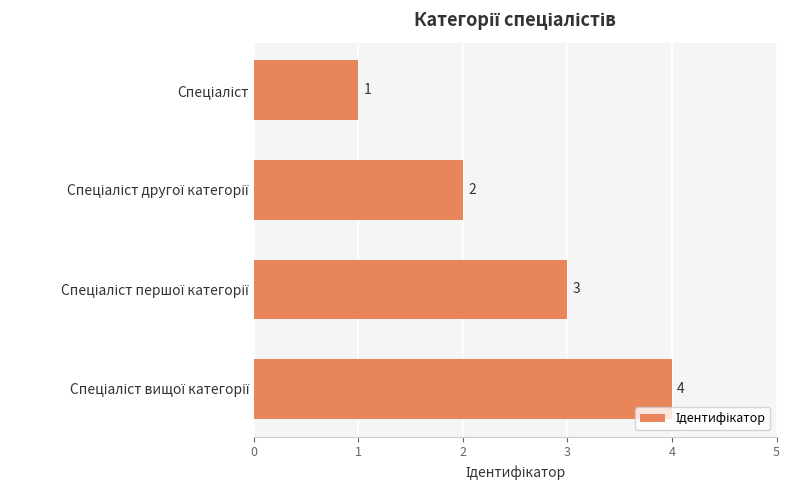

What is the value of the 2nd bar from the top?

2